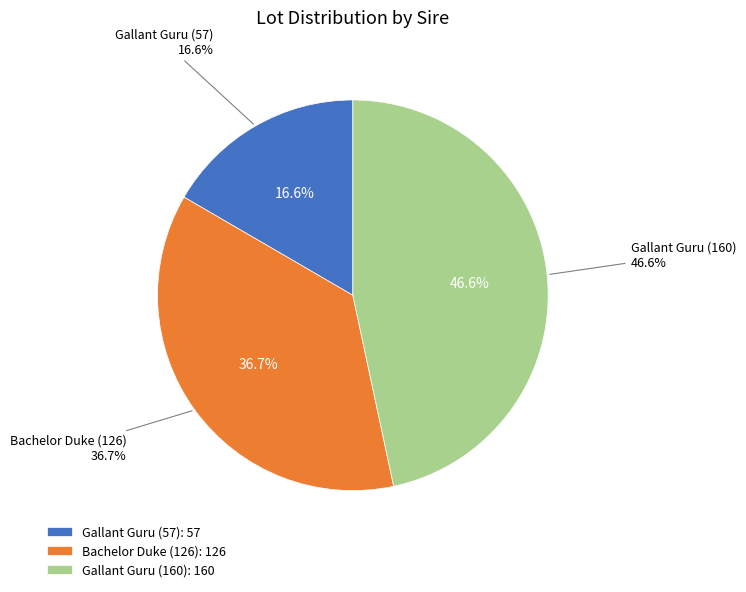

The Bachelor Duke (126) slice represents 51% of the pie. True or false?

False